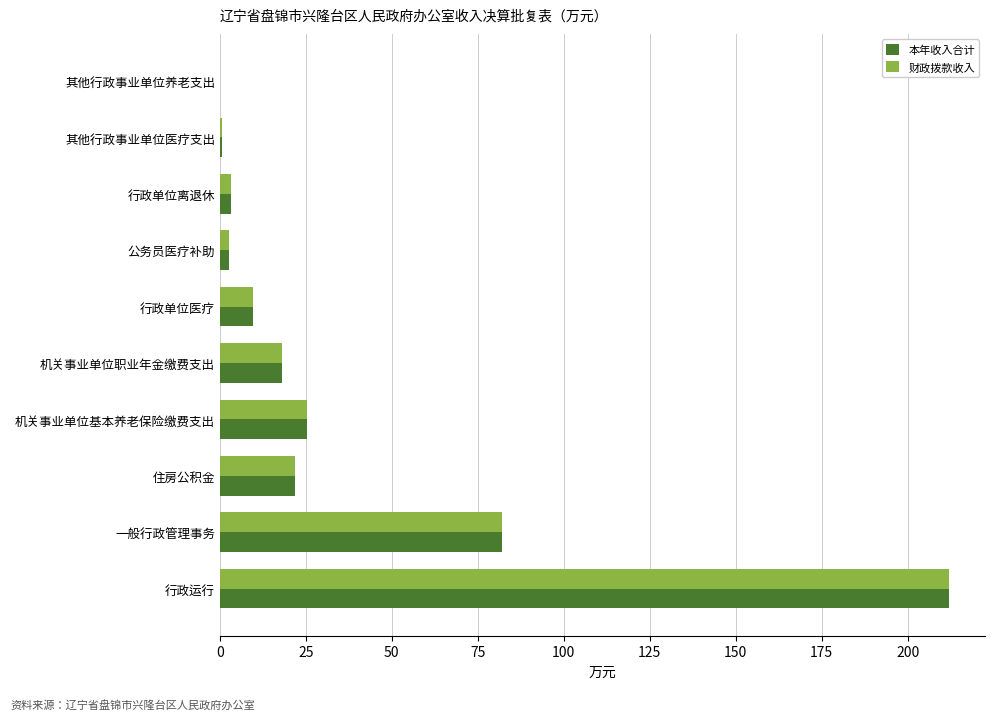

How many values in the 本年收入合计 series exceed 18?

5